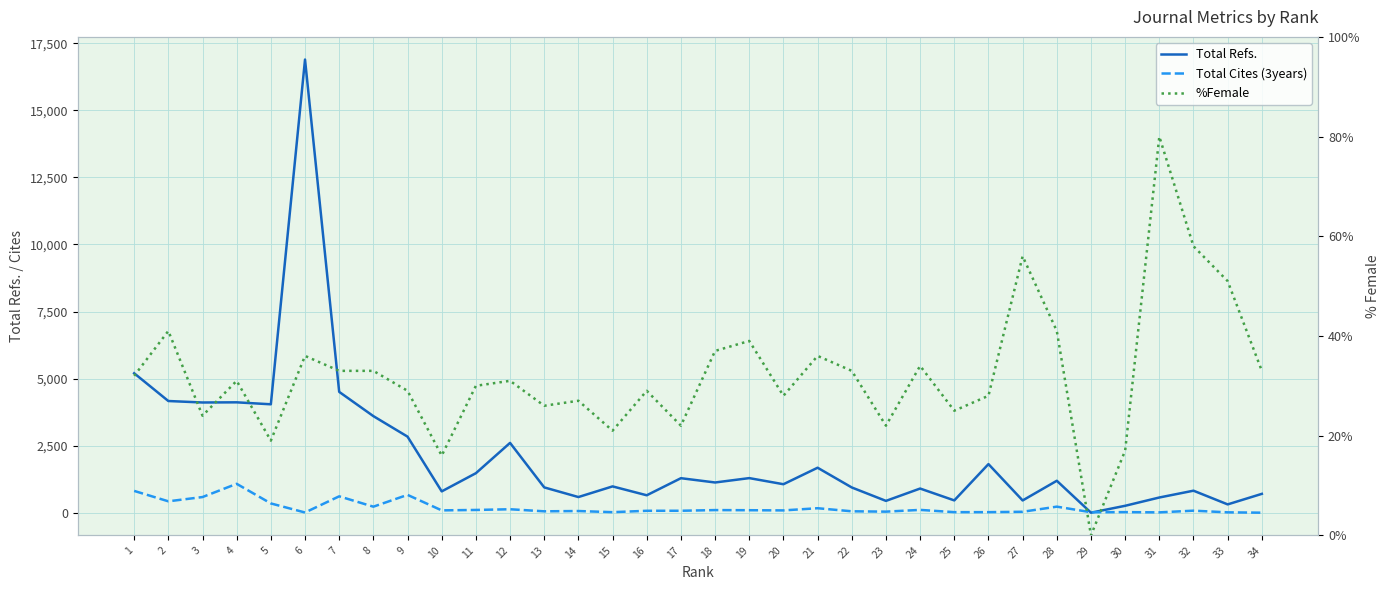

The value of %Female at 20 is 28. True or false?

True